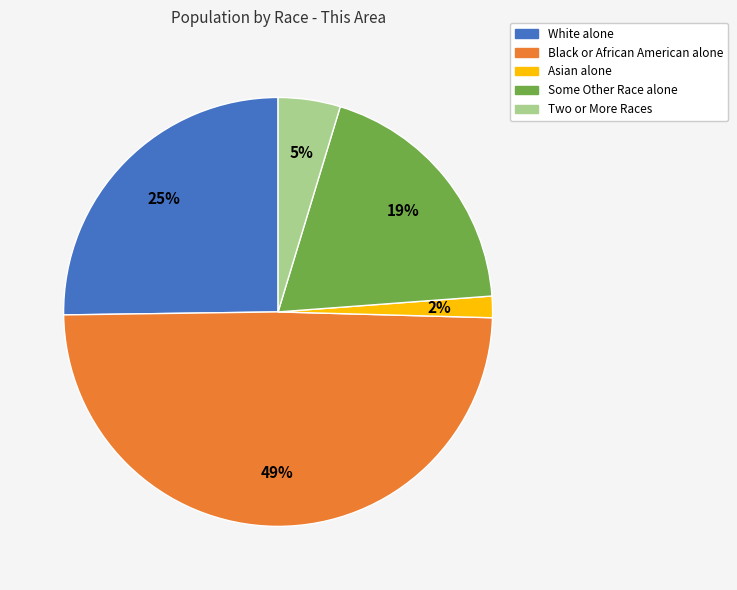

True or false: Two or More Races accounts for 5% of the total.

True